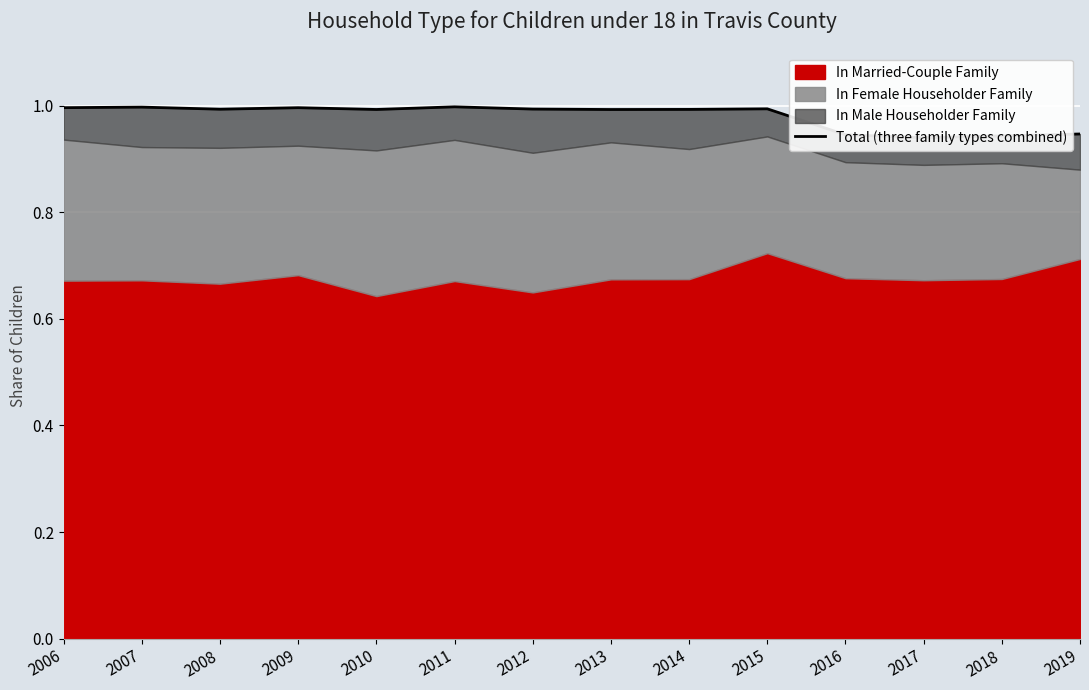

Reading right to left, extract all data points from this chart.

2019=0.9	2018=0.9	2017=0.9	2016=0.9	2015=1.0	2014=1.0	2013=1.0	2012=1.0	2011=1.0	2010=1.0	2009=1.0	2008=1.0	2007=1.0	2006=1.0